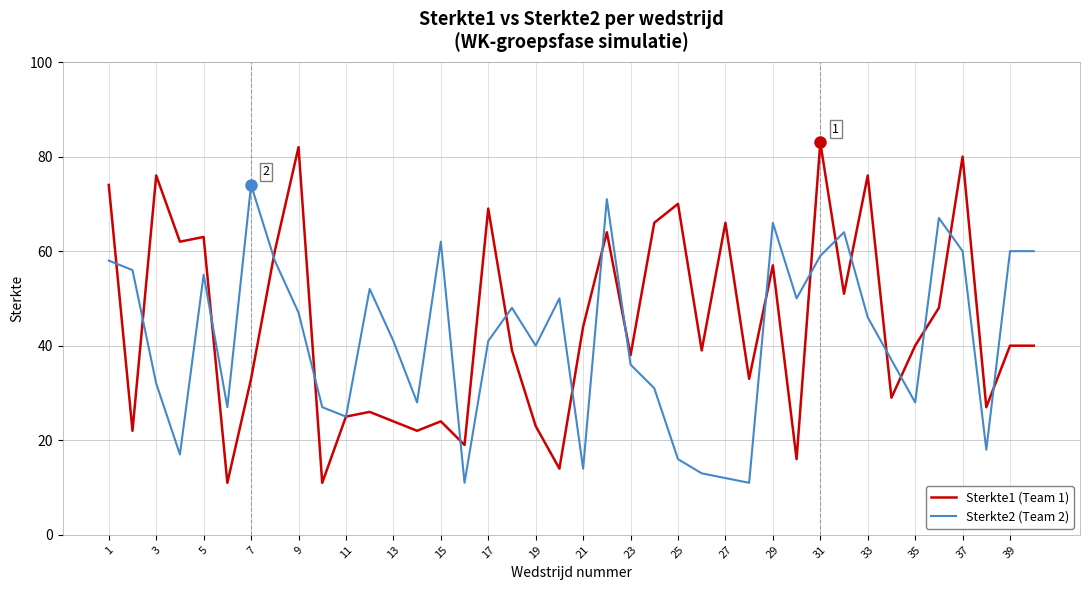

List the series in order of their peak value, lowest first.

Sterkte2 (Team 2), Sterkte1 (Team 1)